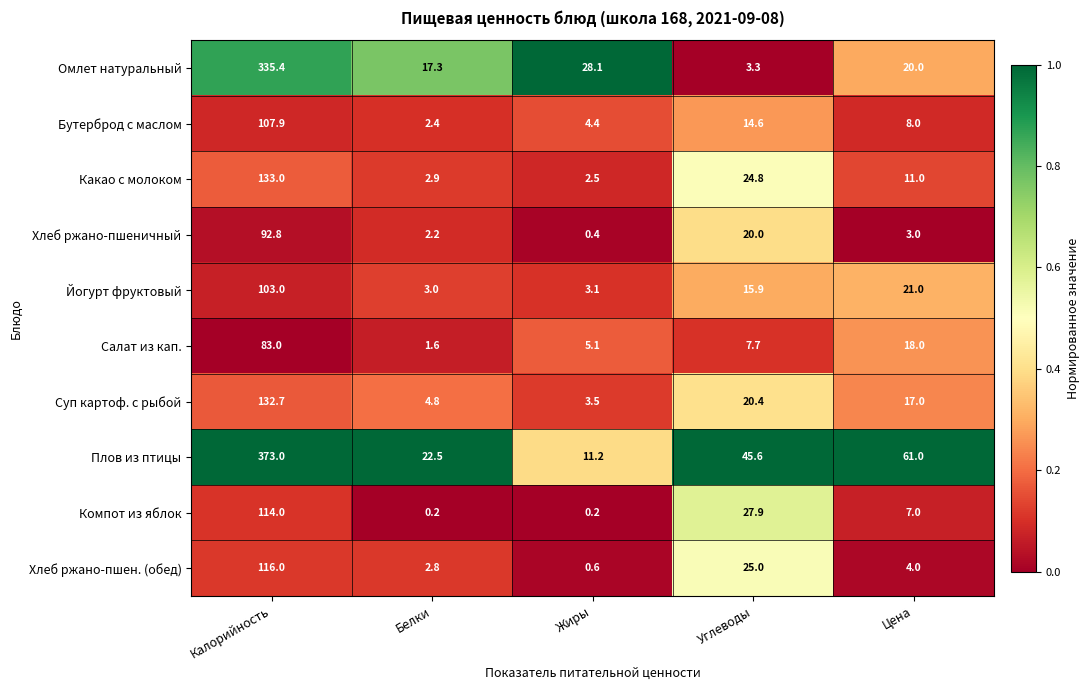

Rank the series at Цена from highest to lowest value.

Плов из птицы, Йогурт фруктовый, Омлет натуральный, Салат из кап., Суп картоф. с рыбой, Какао с молоком, Бутерброд с маслом, Компот из яблок, Хлеб ржано-пшен. (обед), Хлеб ржано-пшеничный